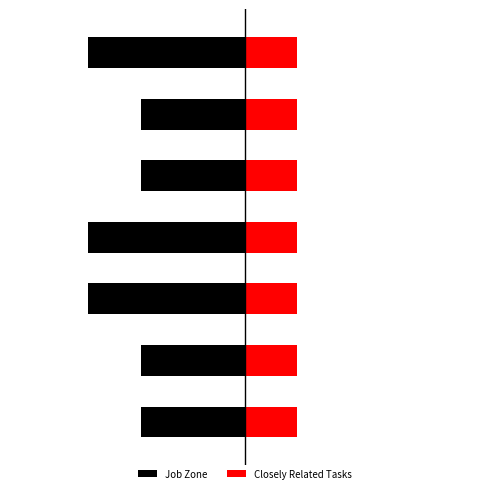

The value of Job Zone at 1 is -2.0. True or false?

True